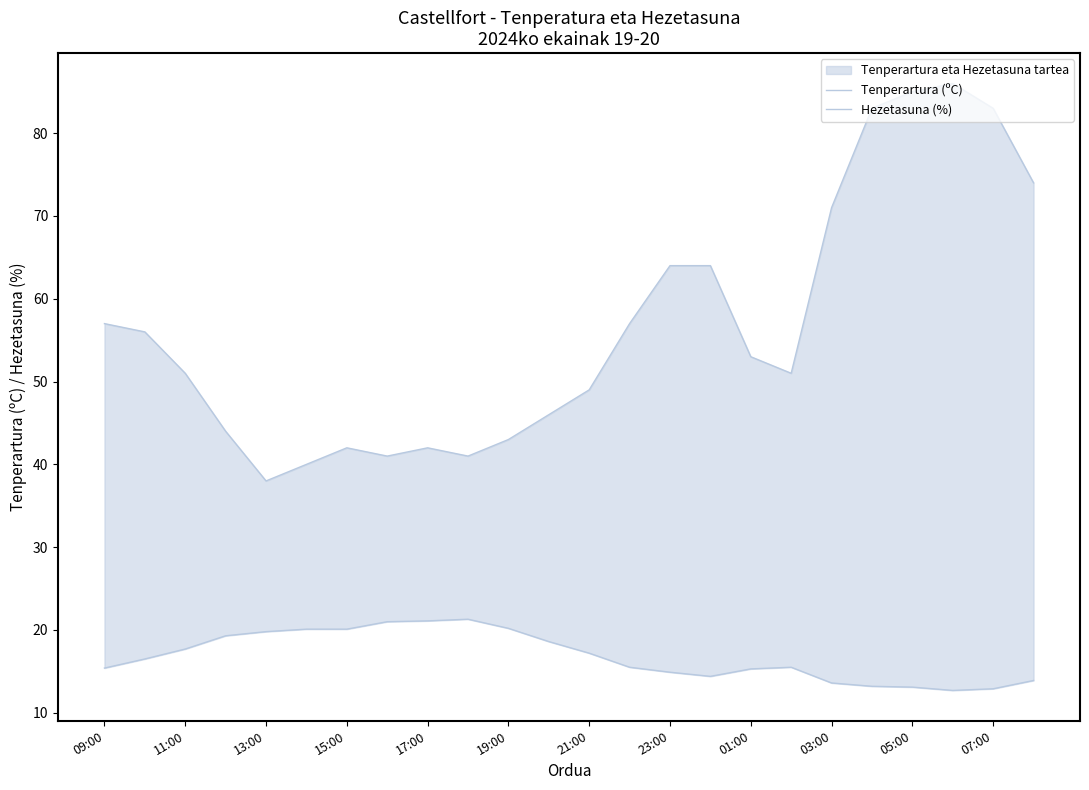

How many lines are shown in the chart?

2